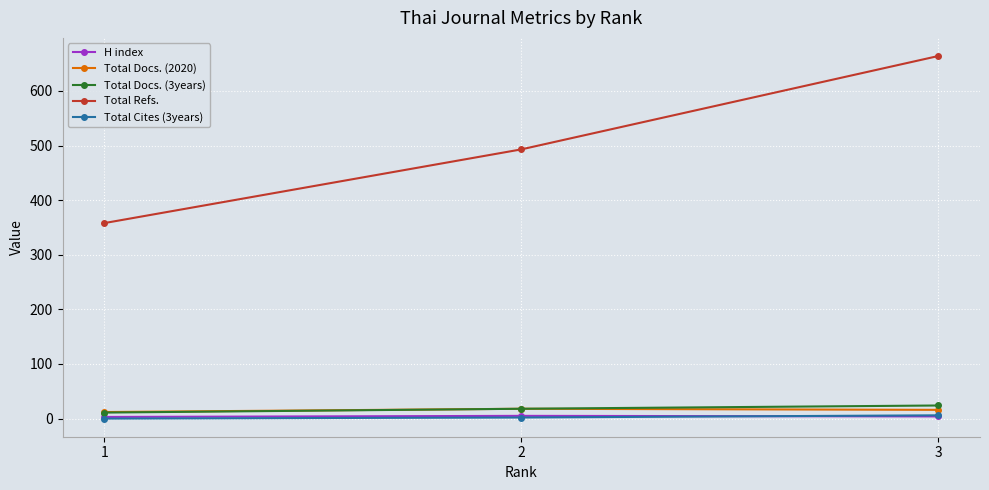

Rank the categories by Total Refs. value from highest to lowest.

3, 2, 1